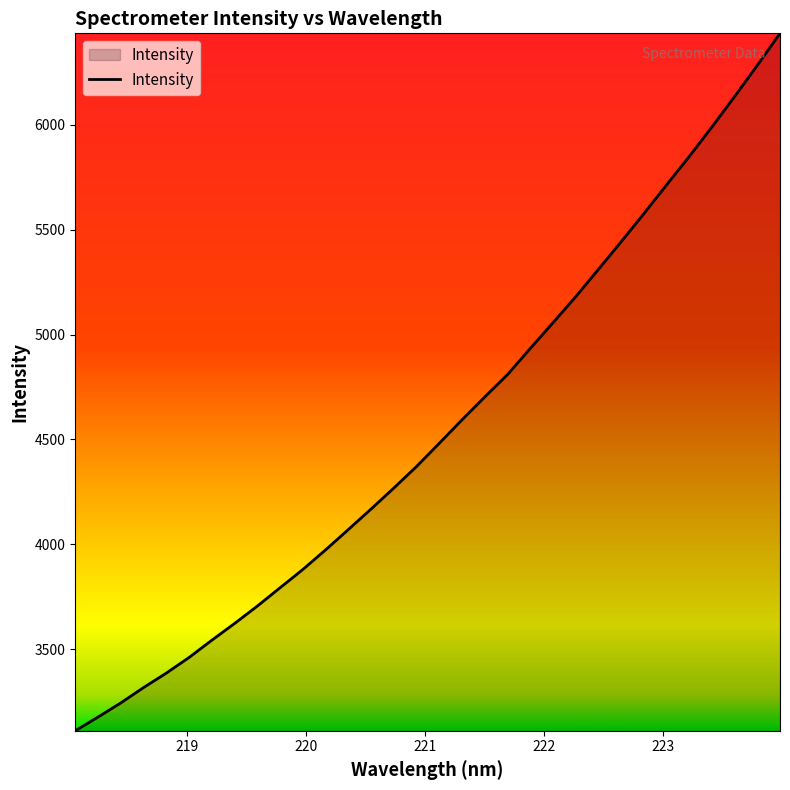

What is the greatest value displayed?

6436.1